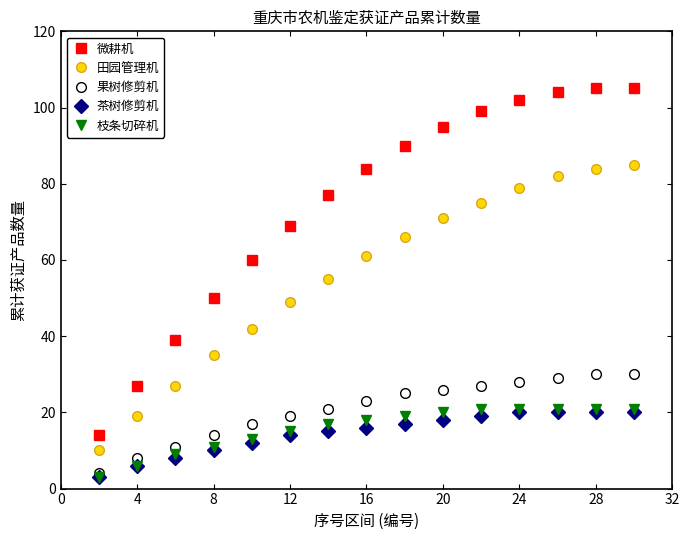

Reading left to right, transcribe all the data shown in this chart.

微耕机: 14	27	39	50	60	69	77	84	90	95	99	102	104	105	105
田园管理机: 10	19	27	35	42	49	55	61	66	71	75	79	82	84	85
果树修剪机: 4	8	11	14	17	19	21	23	25	26	27	28	29	30	30
茶树修剪机: 3	6	8	10	12	14	15	16	17	18	19	20	20	20	20
枝条切碎机: 3	6	9	11	13	15	17	18	19	20	21	21	21	21	21